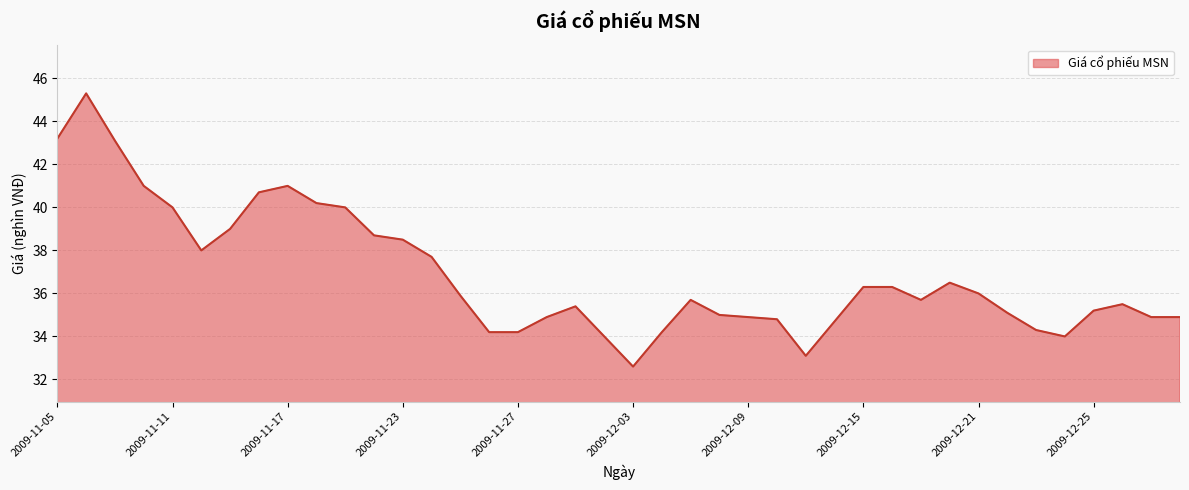

What is the difference between the maximum and minimum values?

12.7